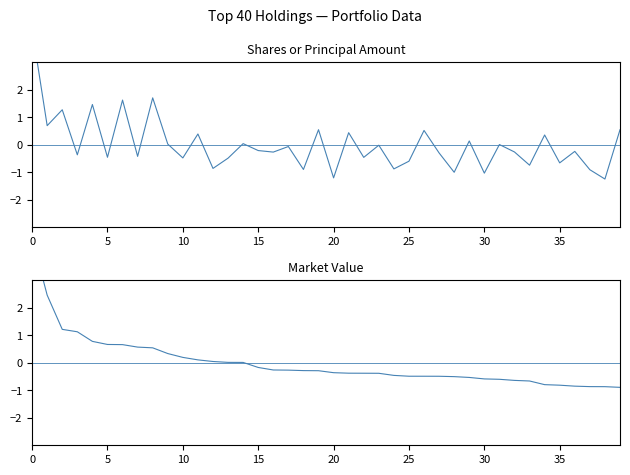

What is the difference between the second highest and second lowest values in the Market Value (normalised) series?

3.3